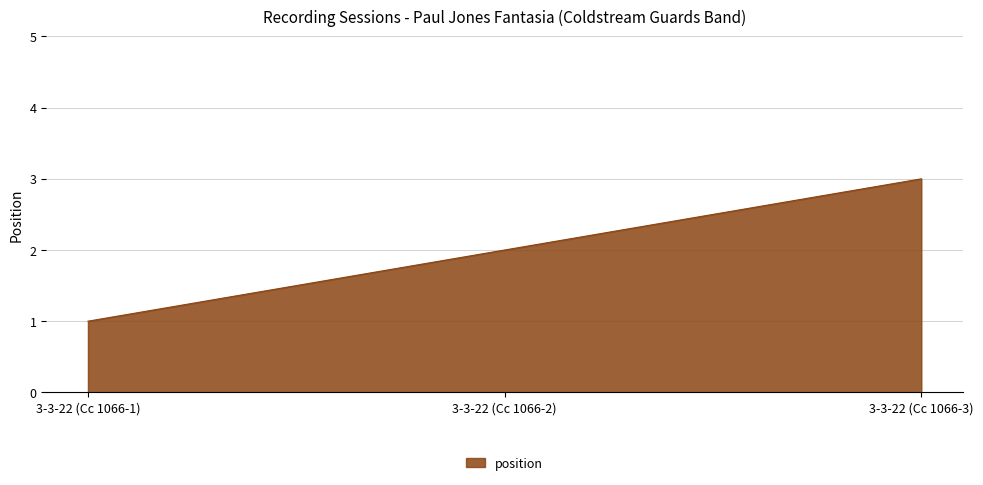

What is the ratio of the value at 3-3-22 (Cc 1066-2) to the value at 3-3-22 (Cc 1066-3)?

0.7